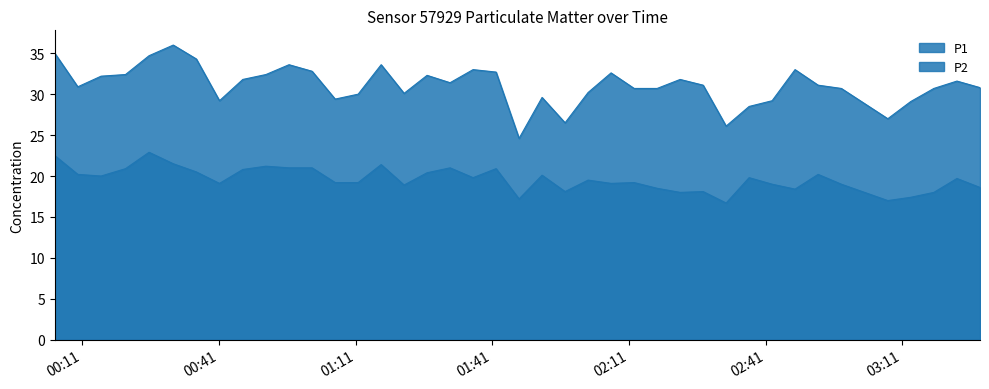

How many data points does each series have?

40